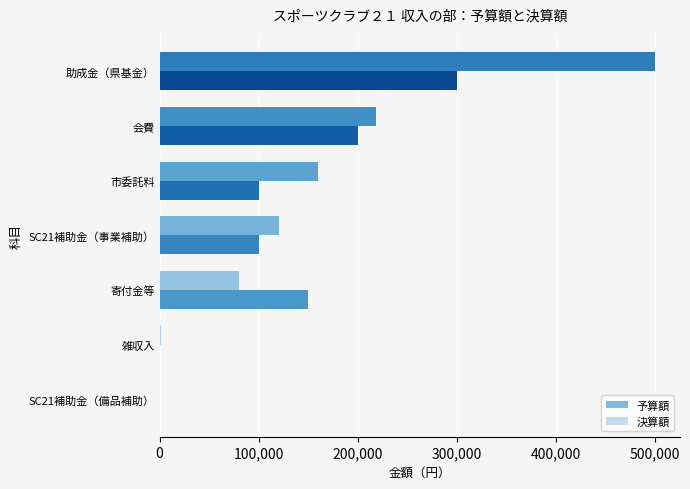

The value of 決算額 at SC21補助金（事業補助） is 120000. True or false?

True